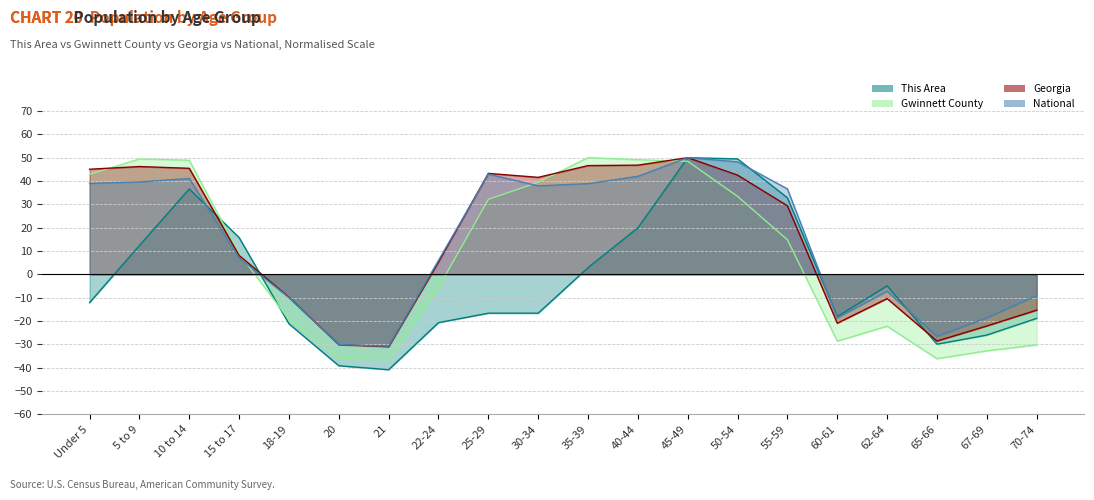

What is the sum of all National values?

277.9